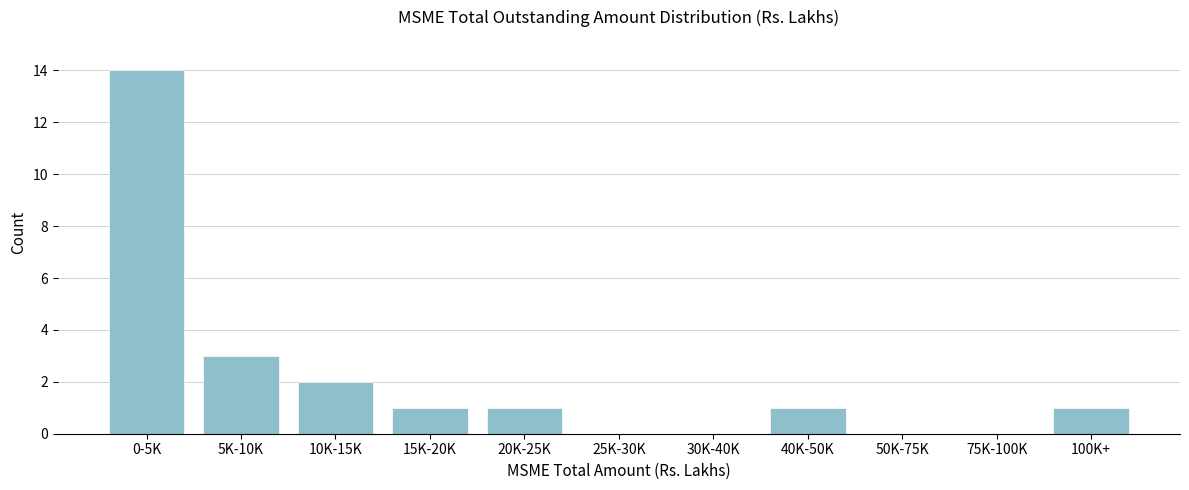

Reading left to right, transcribe all the data shown in this chart.

0-5K=14	5K-10K=3	10K-15K=2	15K-20K=1	20K-25K=1	25K-30K=0	30K-40K=0	40K-50K=1	50K-75K=0	75K-100K=0	100K+=1